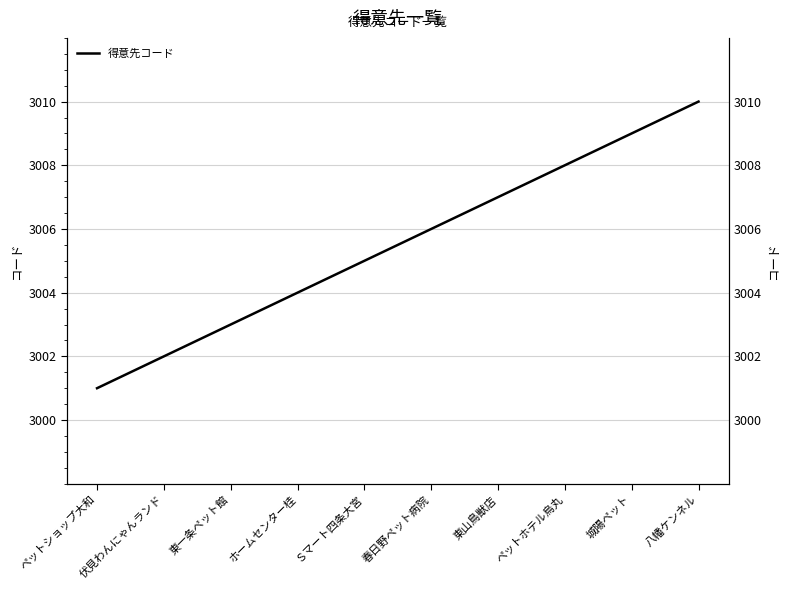

List the labels in order of value, smallest first.

ペットショップ大和, 伏見わんにゃんランド, 東一条ペット館, ホームセンター桂, Ｓマート四条大宮, 春日野ペット病院, 東山鳥獣店, ペットホテル烏丸, 城陽ペット, 八幡ケンネル